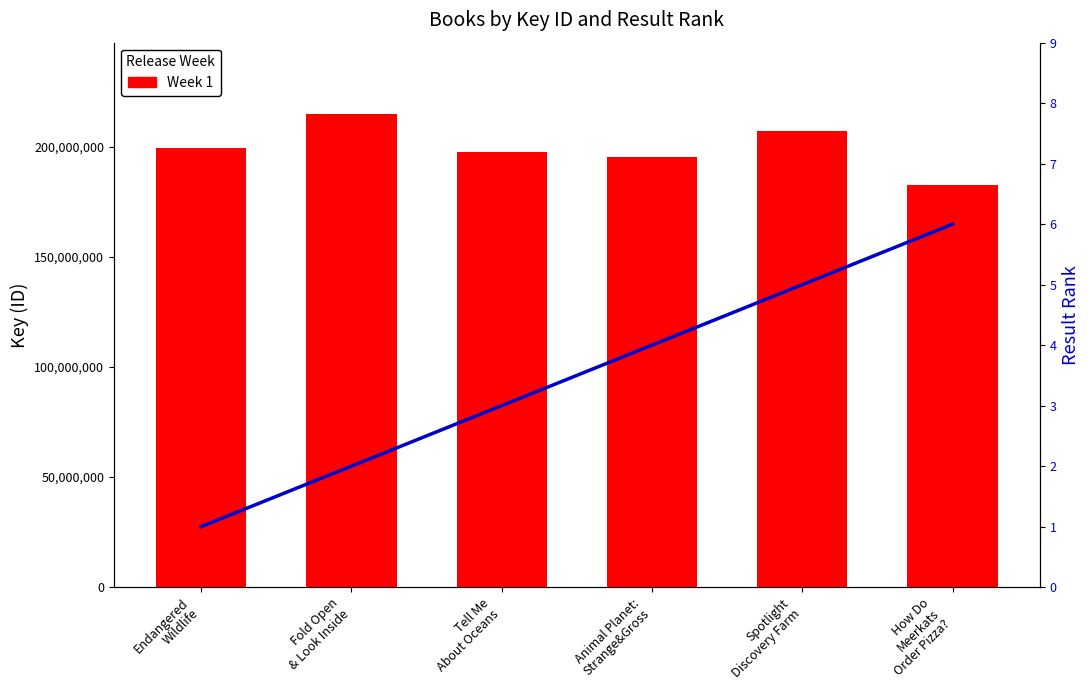

What is the minimum value shown in the chart?

1